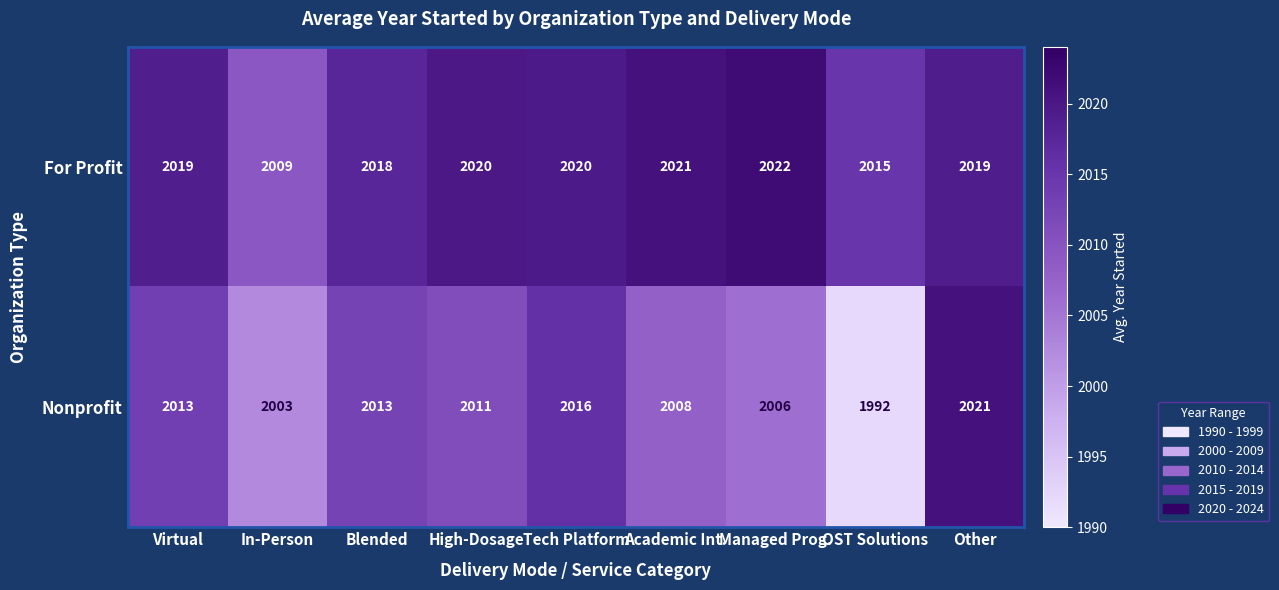

Where does the Nonprofit series first go above 2011?

Virtual